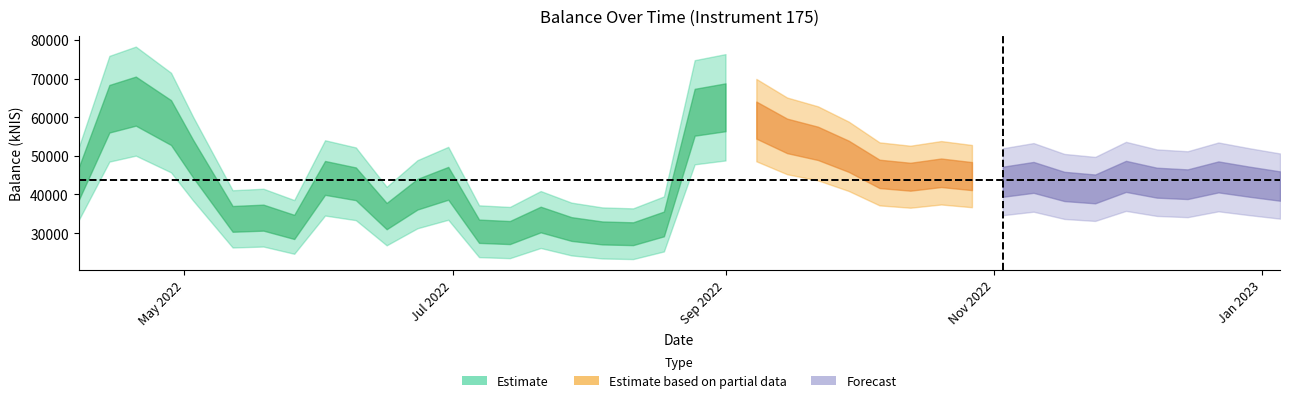

True or false: the data has more than 0 interior local peaks.

True